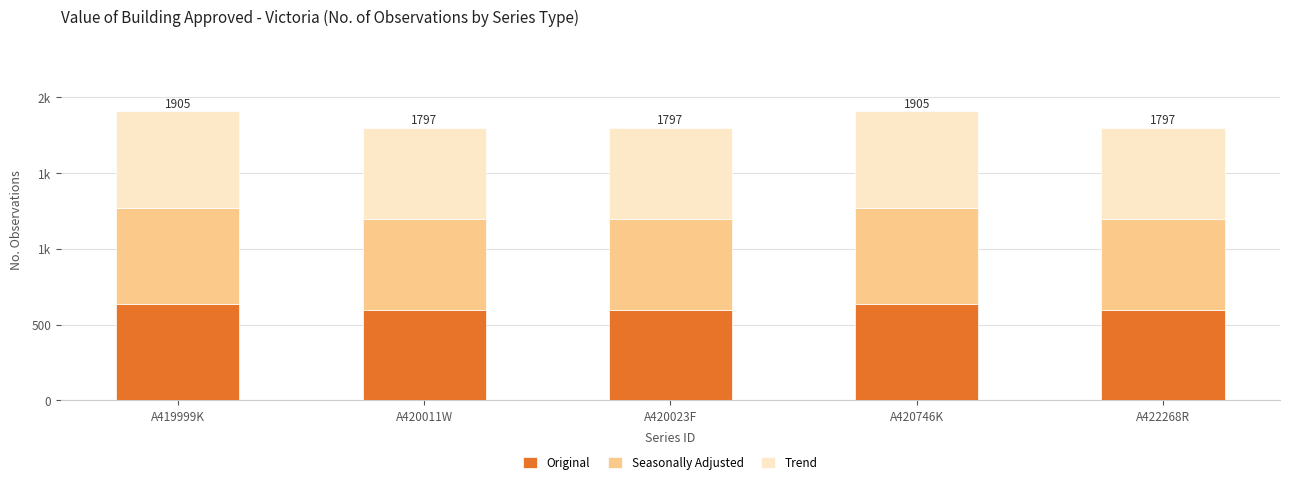

Rank the categories by Seasonally Adjusted value from highest to lowest.

A419999K, A420746K, A420011W, A420023F, A422268R